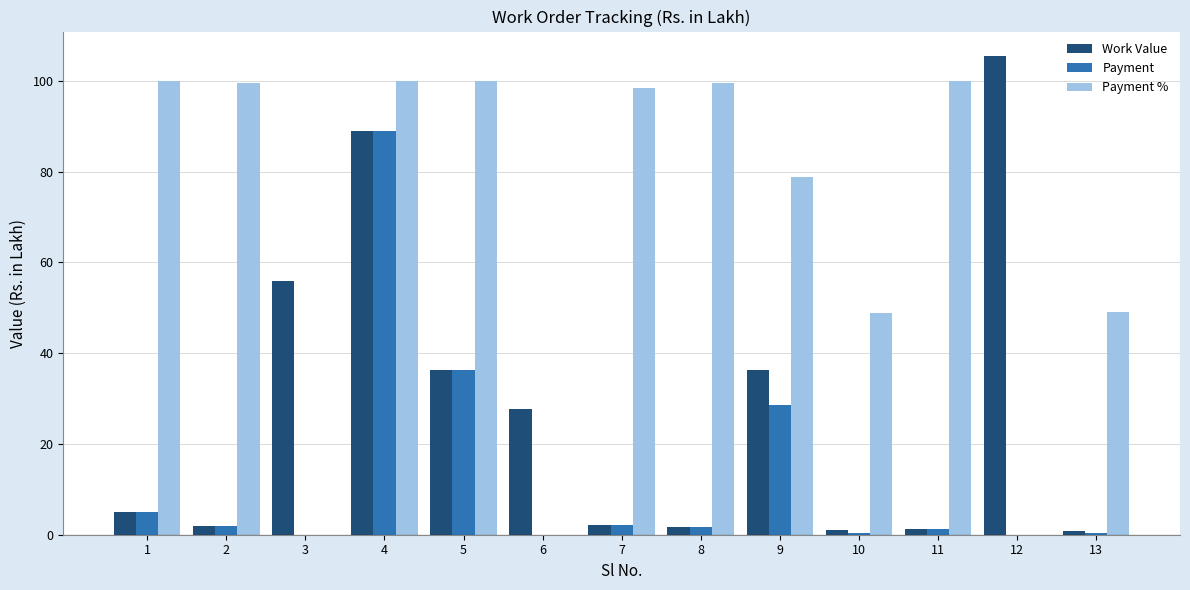

What is the sum of the Payment % values at 2 and 4?

199.6